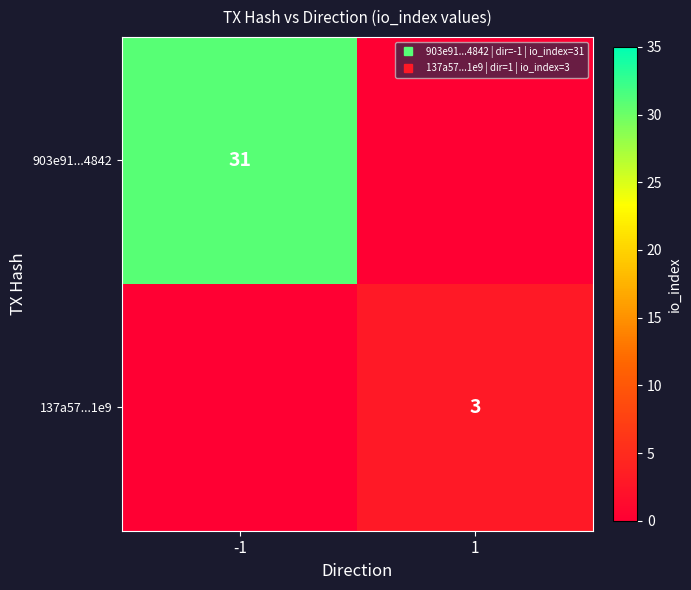

List the series in order of their overall mean, lowest first.

137a57...1e9, 903e91...4842